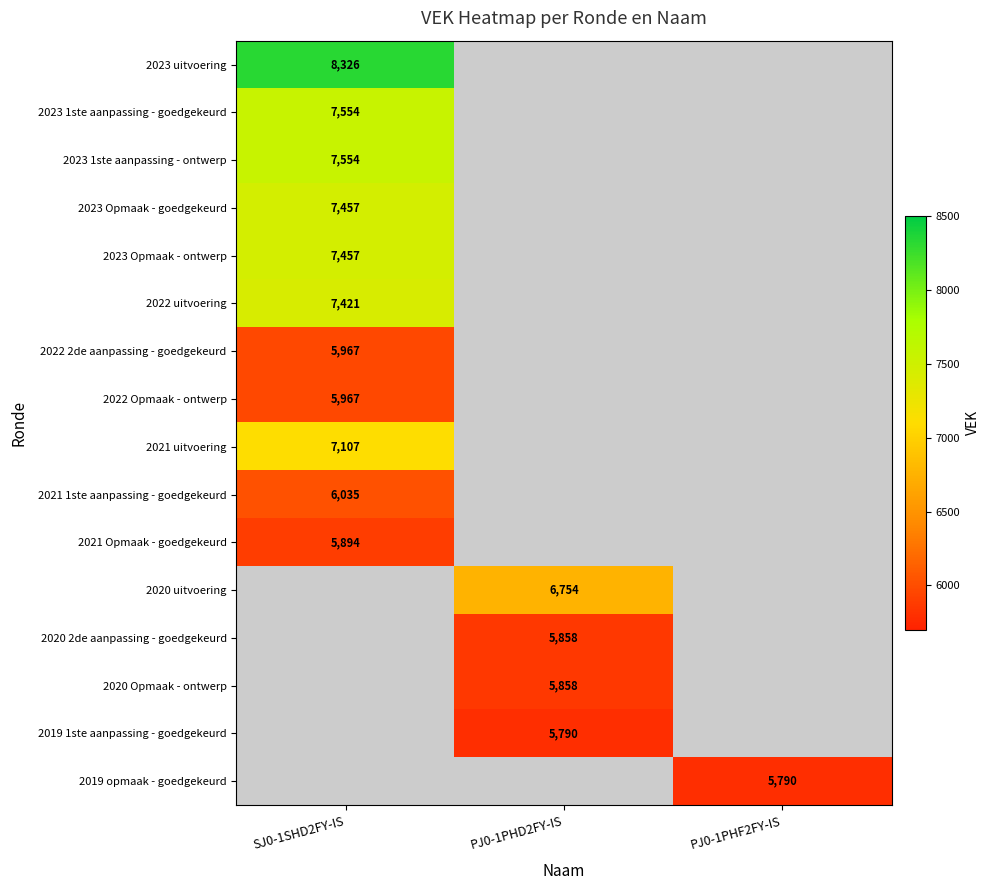

What is the smallest value displayed?

5790.0